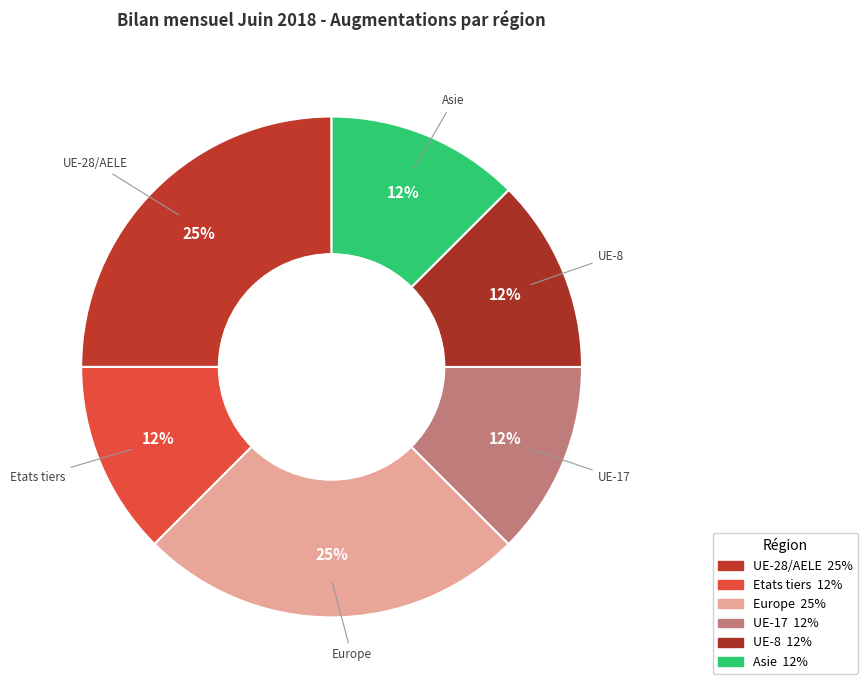

Count the number of slices in the pie.

6